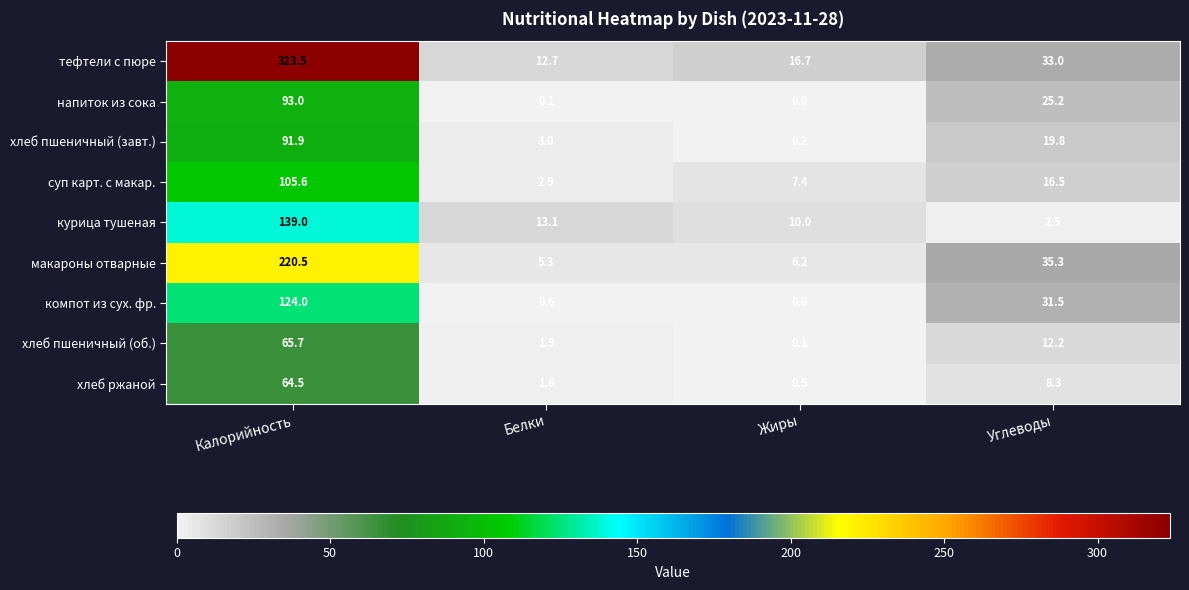

What is the spread (max minus min) of values at Углеводы?

32.8